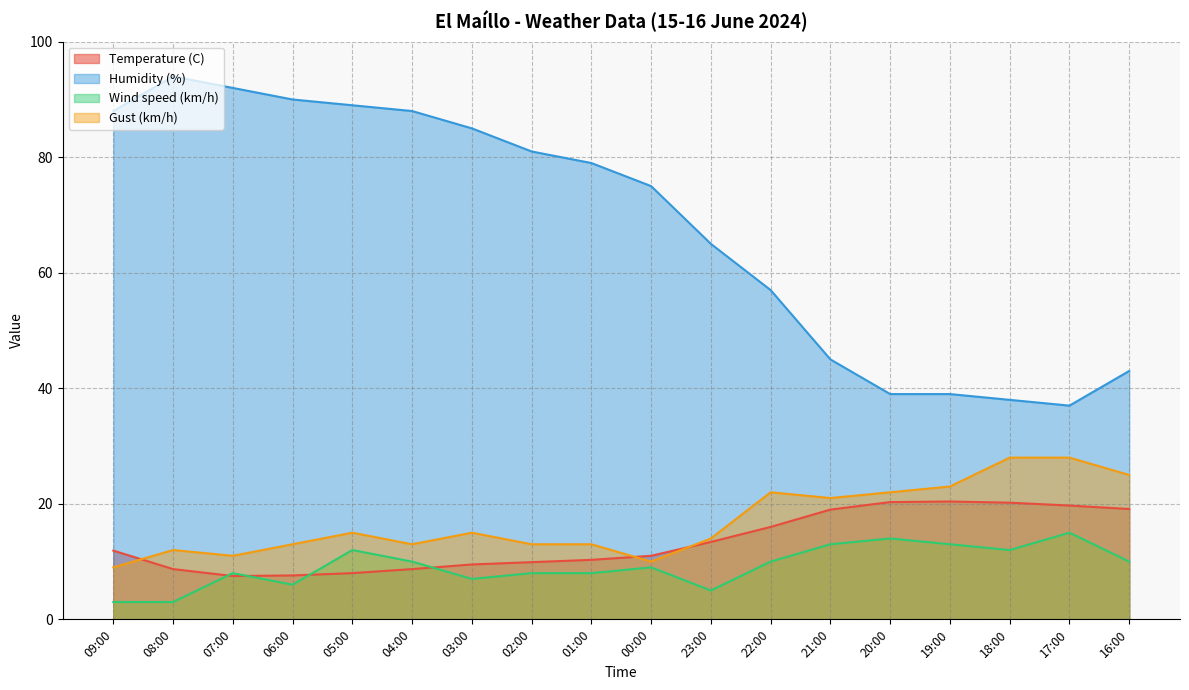

Between which two adjacent categories do Wind speed (km/h) and Temperature (C) first intersect?

08:00 and 07:00